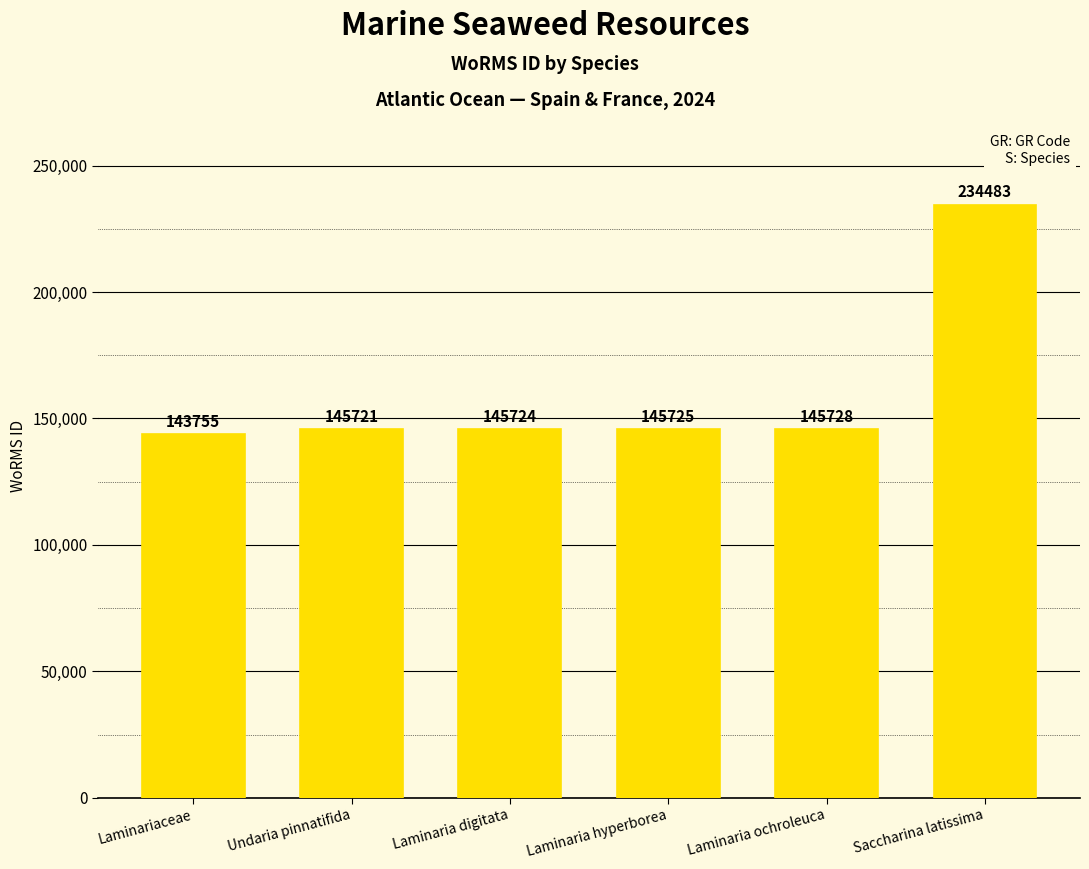

Read the value at Laminaria ochroleuca, to the nearest 100.

145700